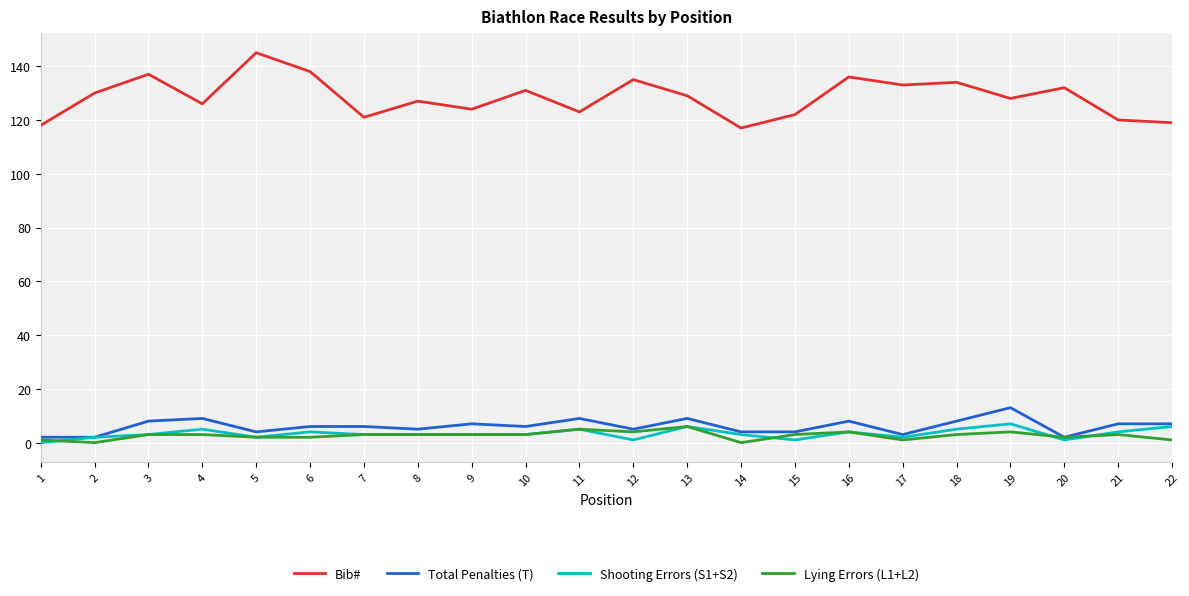

Reading right to left, what are all the values shown in this chart?

Bib#: 119	120	132	128	134	133	136	122	117	129	135	123	131	124	127	121	138	145	126	137	130	118
Total Penalties (T): 7	7	2	13	8	3	8	4	4	9	5	9	6	7	5	6	6	4	9	8	2	2
Shooting Errors (S1+S2): 6	4	1	7	5	2	4	1	3	6	1	5	3	3	3	3	4	2	5	3	2	0
Lying Errors (L1+L2): 1	3	2	4	3	1	4	3	0	6	4	5	3	3	3	3	2	2	3	3	0	1